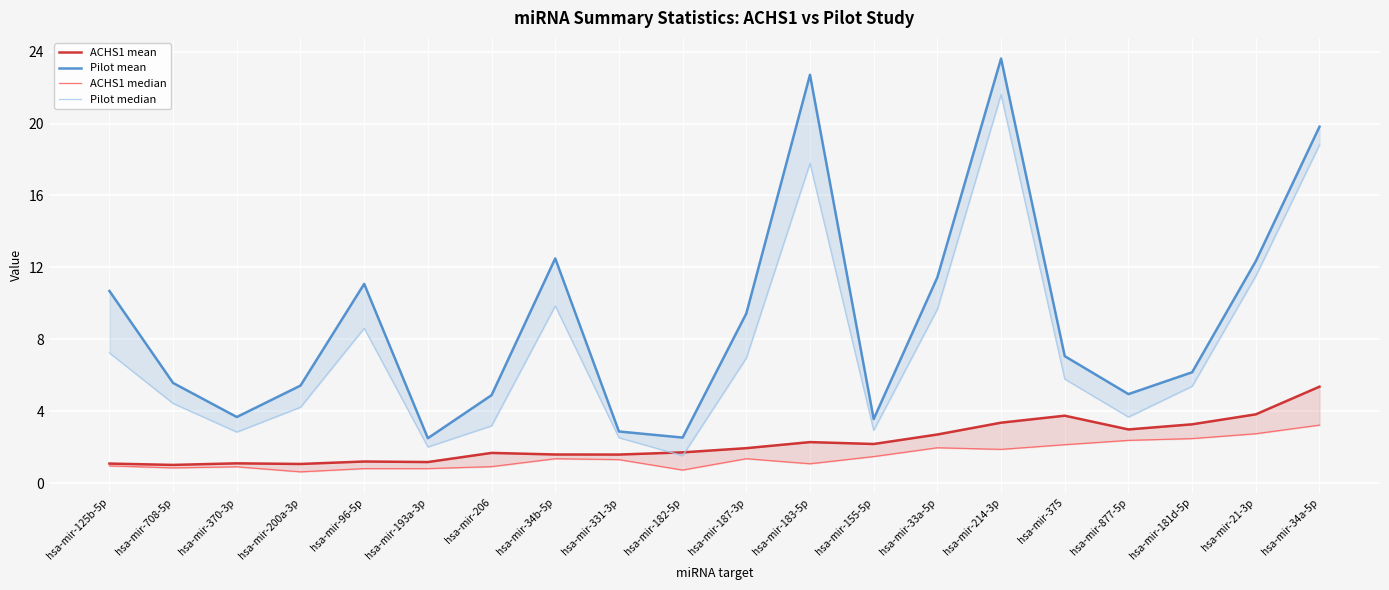

Where is the first local maximum for Pilot median?

hsa-mir-96-5p